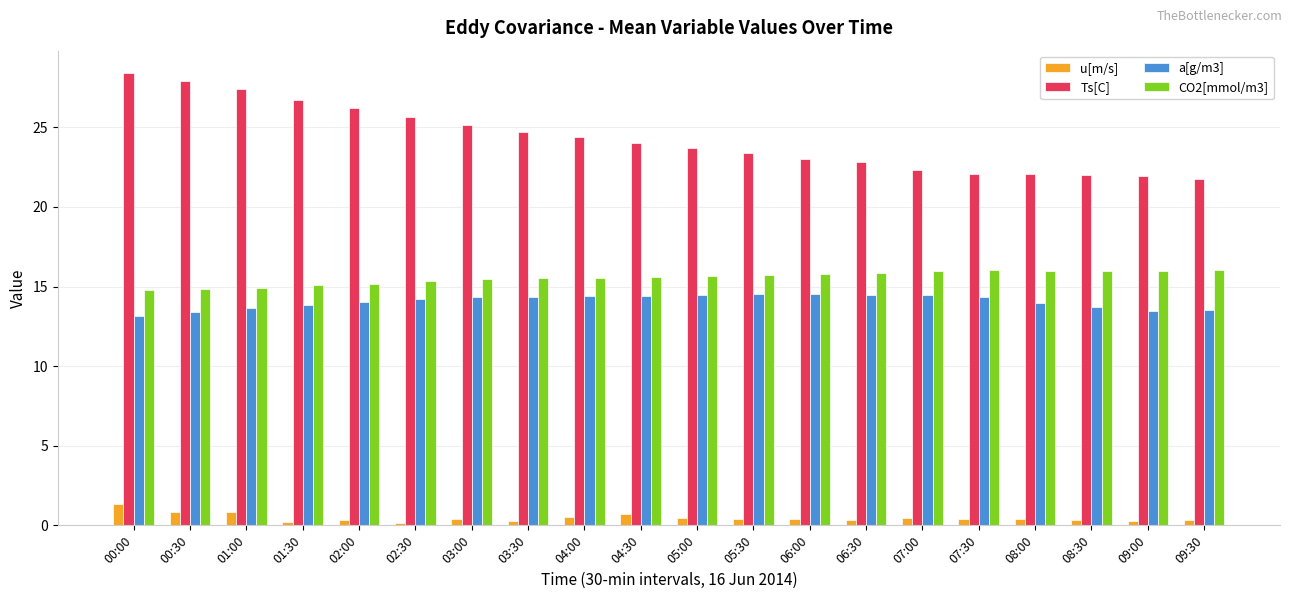

True or false: a[g/m3] has a value of 14.3 at 03:00.

True